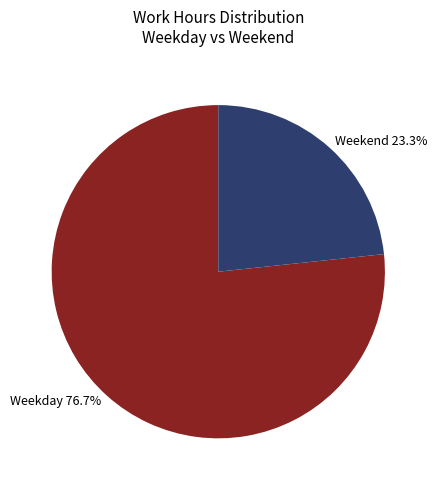

Count the number of slices in the pie.

2